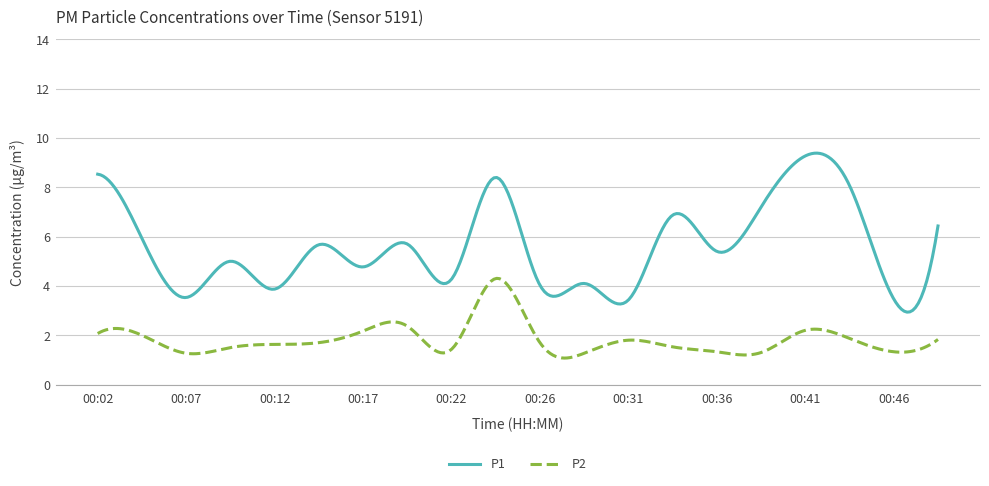

What is the difference between the maximum and minimum values in the P1 series?

6.4